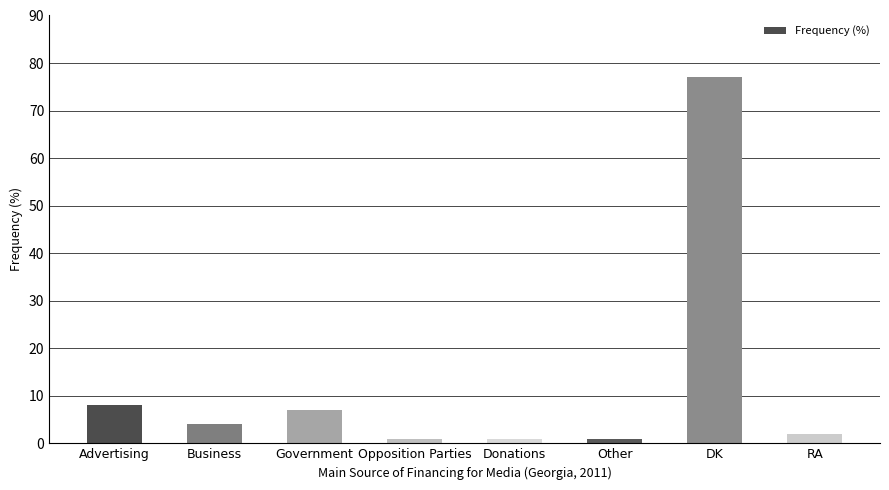

Where does the data first go above 4?

Advertising